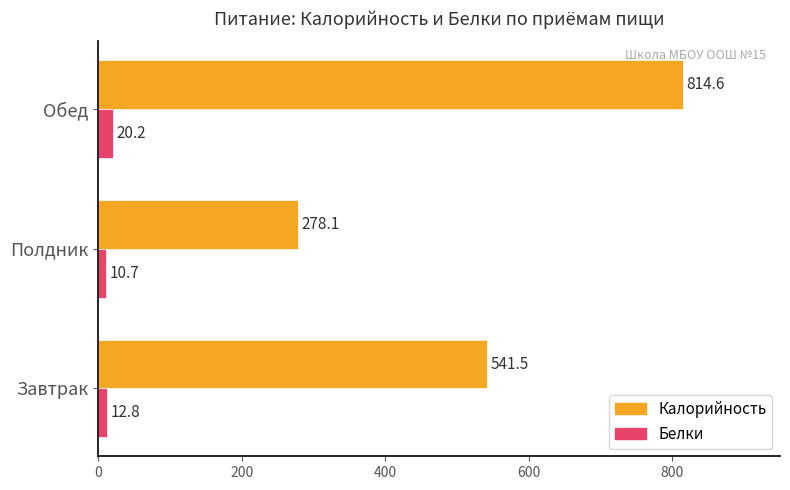

Is it true that Калорийность equals 278.1 at Полдник?

True